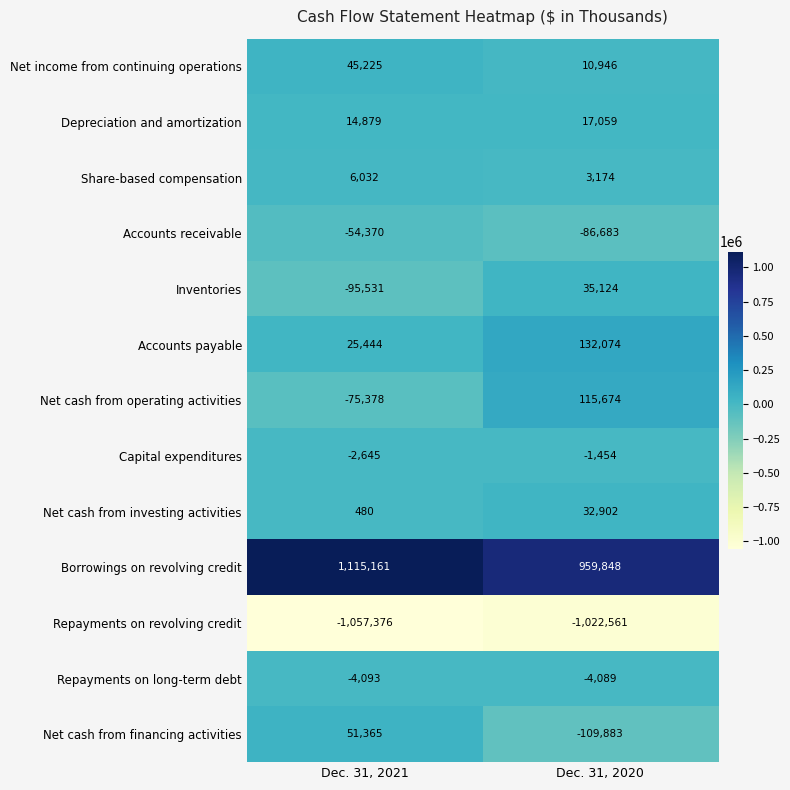

What is the difference between the maximum and minimum values in the Net cash from operating activities series?

191052